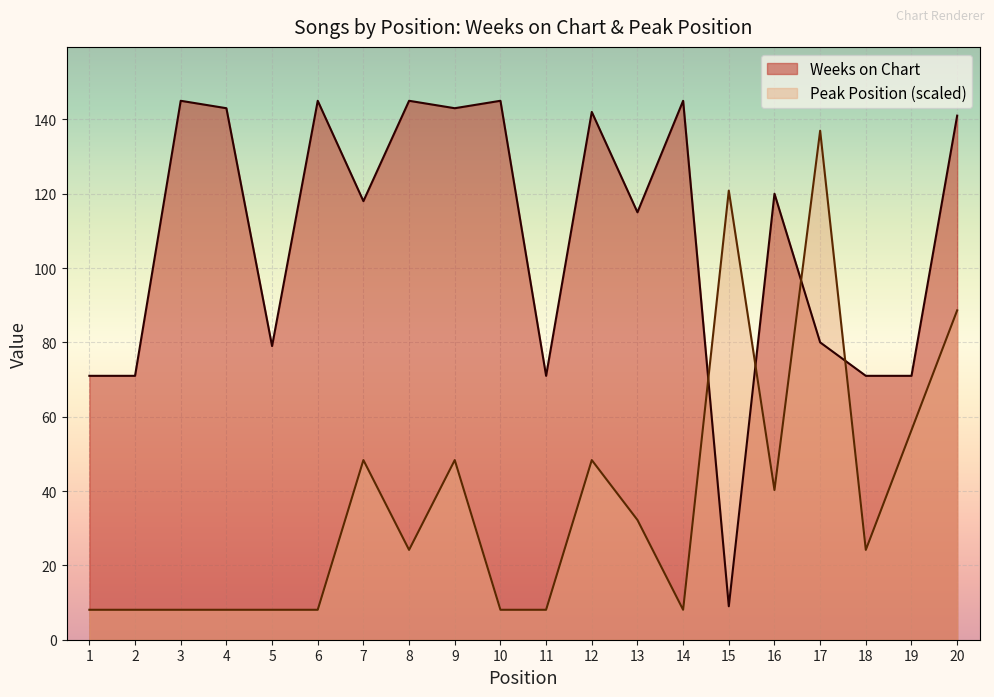

The value of Weeks on Chart at 1 is 29.3. True or false?

False